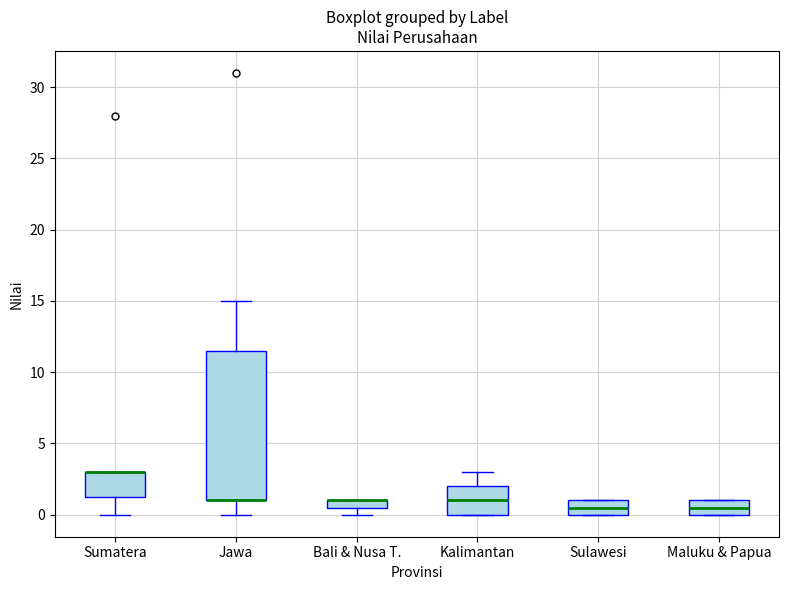

Where is the lower edge of the box for Kalimantan on the y-axis? The values are not printed on the chart, so give them approximately, as read against the axis.

0.0